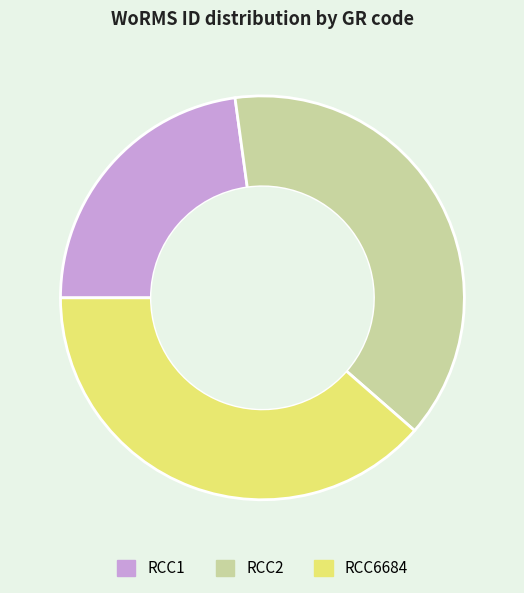

Which category has the smallest portion of the pie?

RCC1